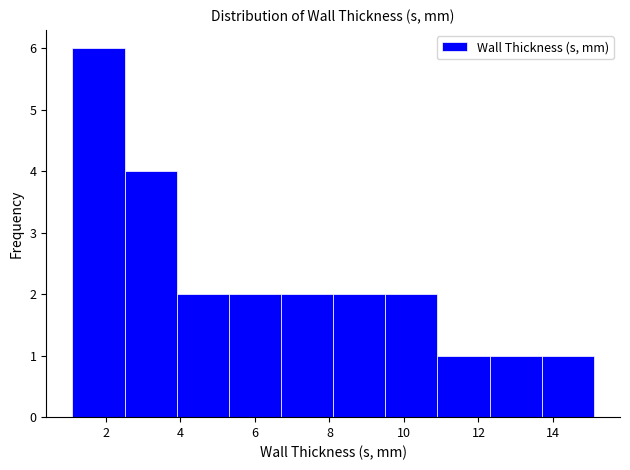

Reading left to right, transcribe this chart: for each bar, give the range it covers on the x-axis and its height. Neither the bar edges nor the heights are printed on the chart, so give them approximately, as read against the axes.

1.1 to 2.5: 6
2.5 to 3.9: 4
3.9 to 5.3: 2
5.3 to 6.7: 2
6.7 to 8.1: 2
8.1 to 9.5: 2
9.5 to 10.9: 2
10.9 to 12.3: 1
12.3 to 13.7: 1
13.7 to 15.1: 1